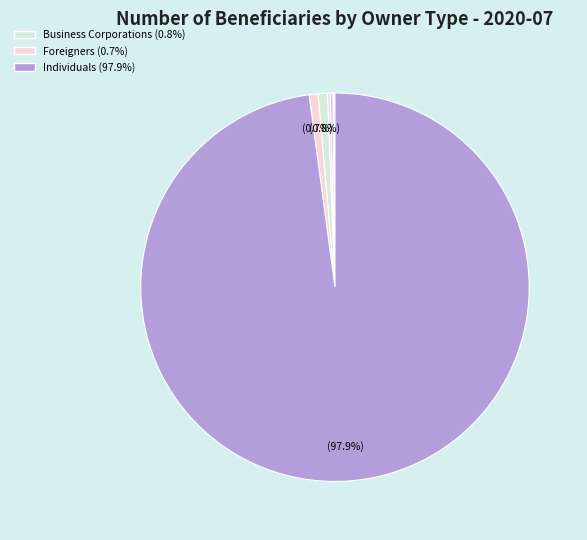

How many segments does this pie chart have?

10